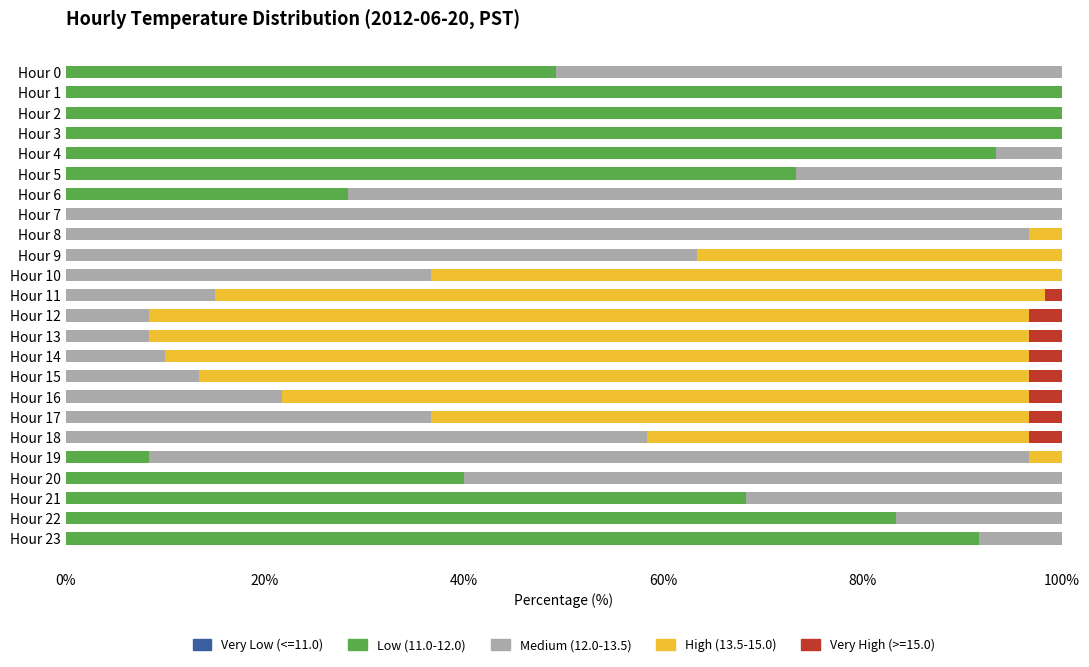

What is the sum of the Low (11.0-12.0) values at Hour 21 and Hour 18?

68.3